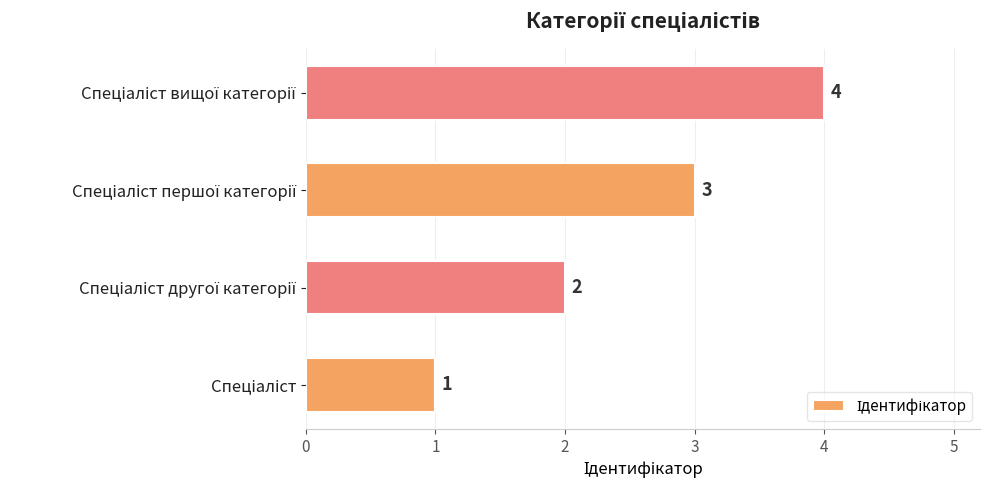

What is the maximum value shown in the chart?

4